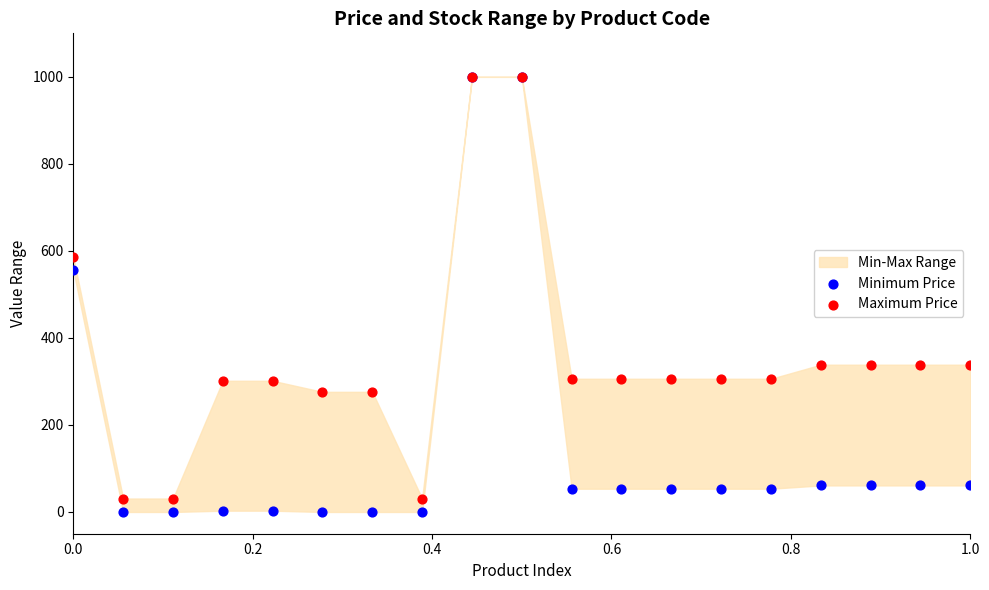

In the Minimum Price series, what Y value is closest to 500?

556.2